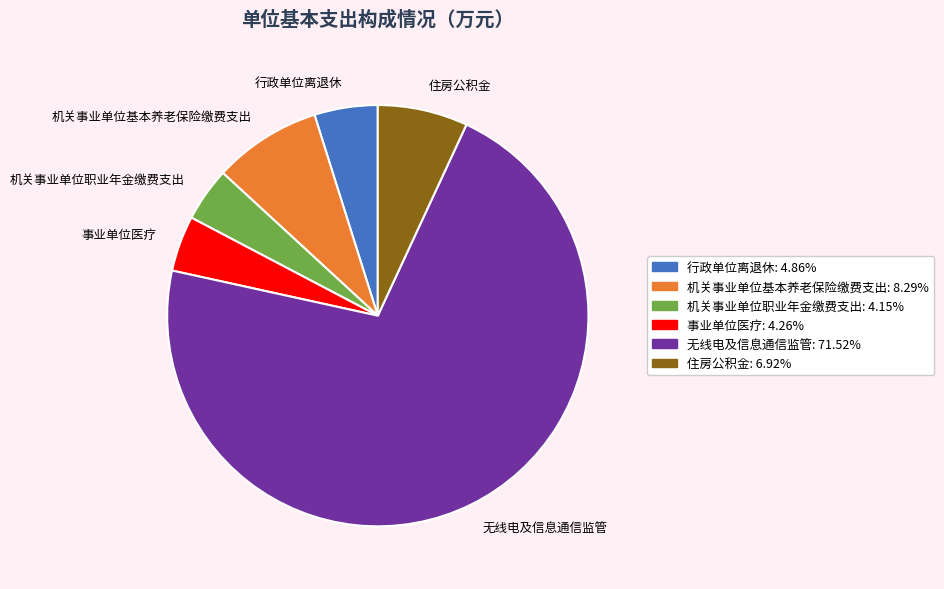

Which category has the biggest portion of the pie?

无线电及信息通信监管